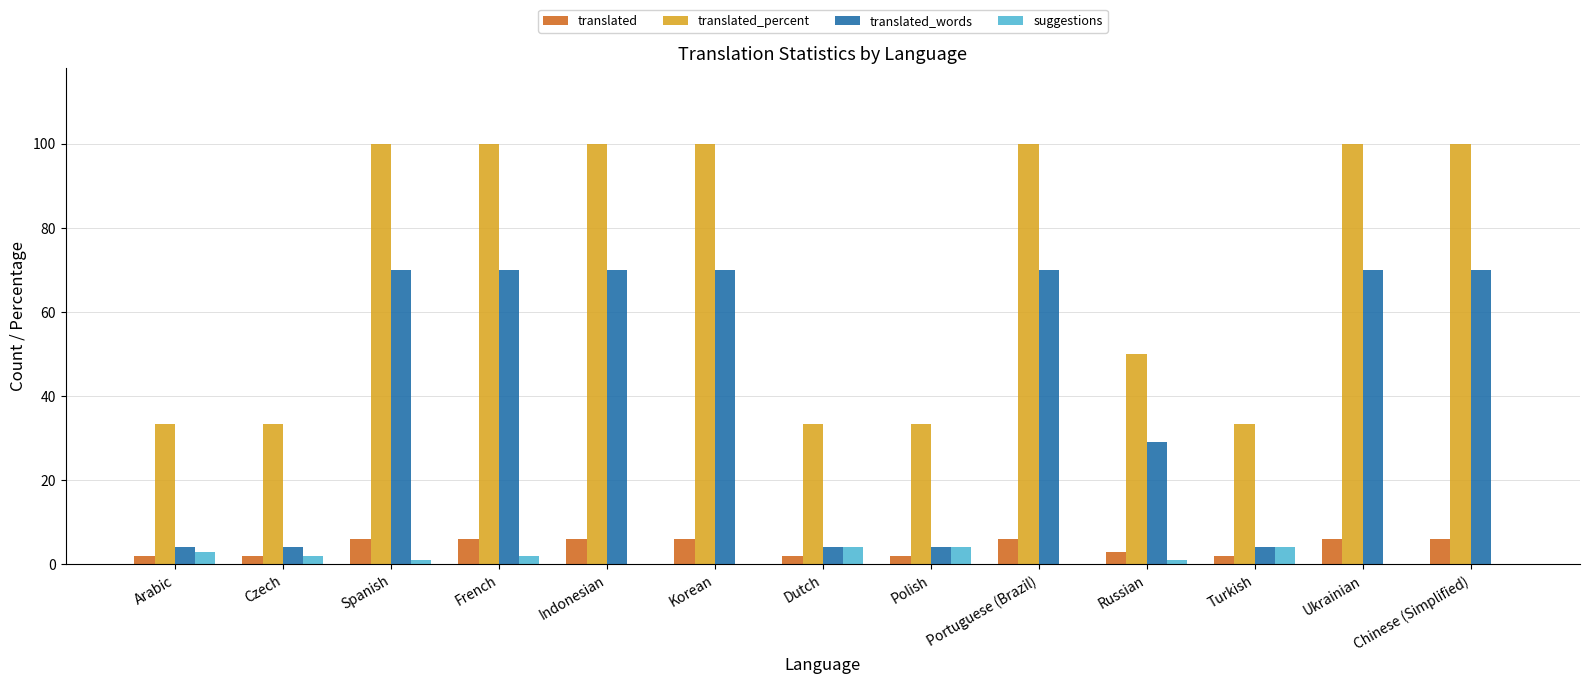

What is the maximum value shown in the chart?

100.0